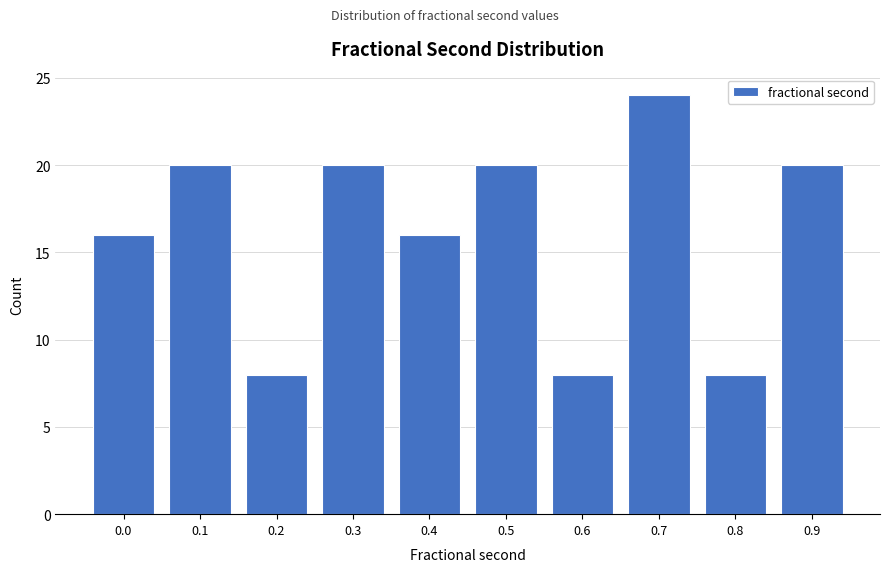

Reading left to right, transcribe all the data shown in this chart.

0.0=16	0.1=20	0.2=8	0.3=20	0.4=16	0.5=20	0.6=8	0.7=24	0.8=8	0.9=20